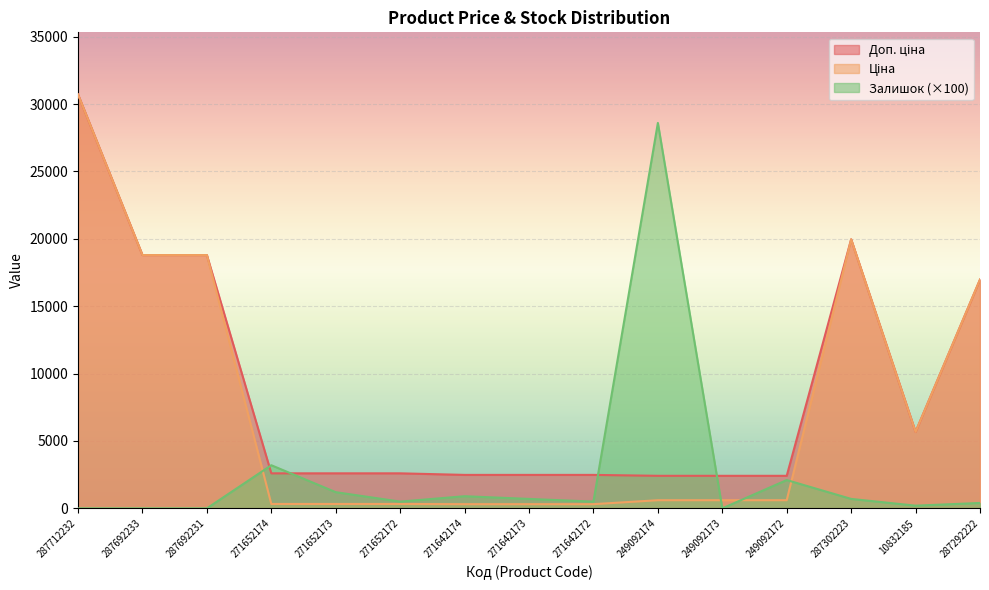

The Доп. ціна series shows 2598.3 at 271652174. True or false?

True